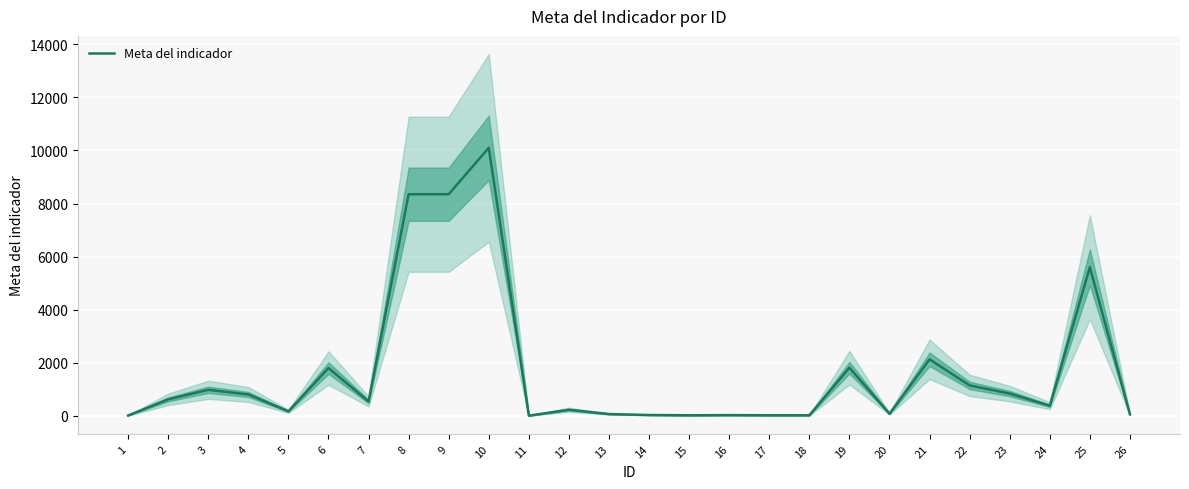

The value at 21 is 922. True or false?

False